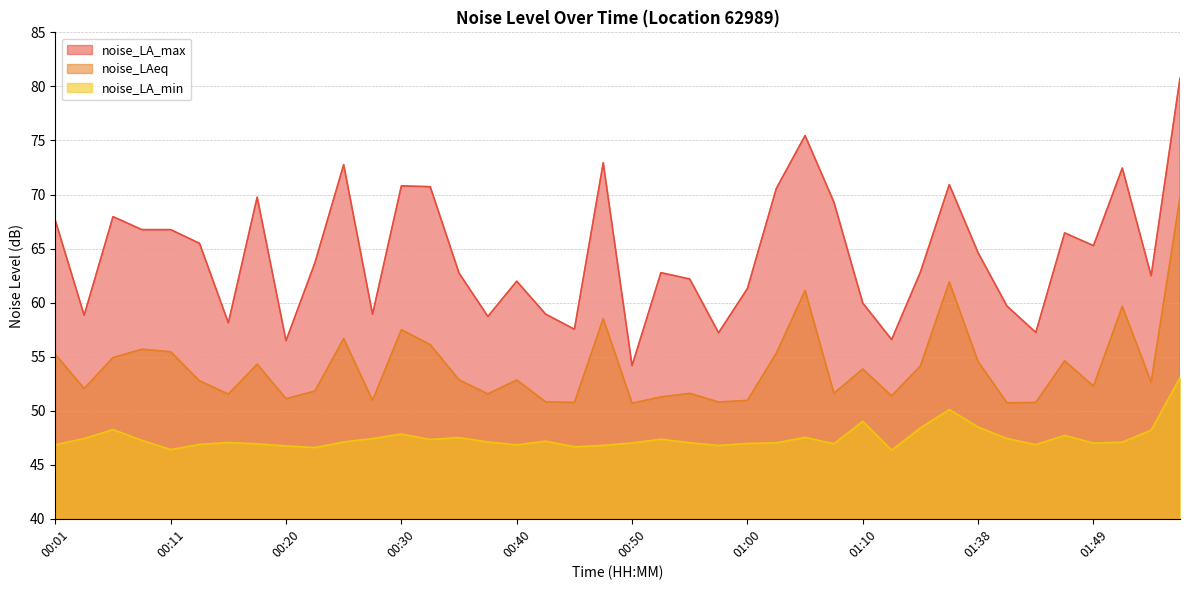

At 01:51, list the series in order from largest to smallest.

noise_LA_max, noise_LAeq, noise_LA_min